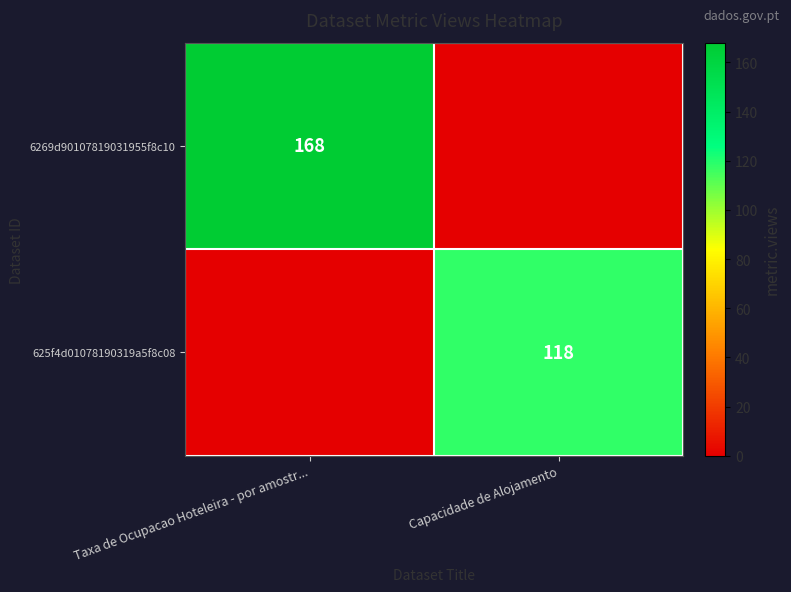

The 625f4d01078190319a5f8c08 series shows 187 at Capacidade de Alojamento. True or false?

False